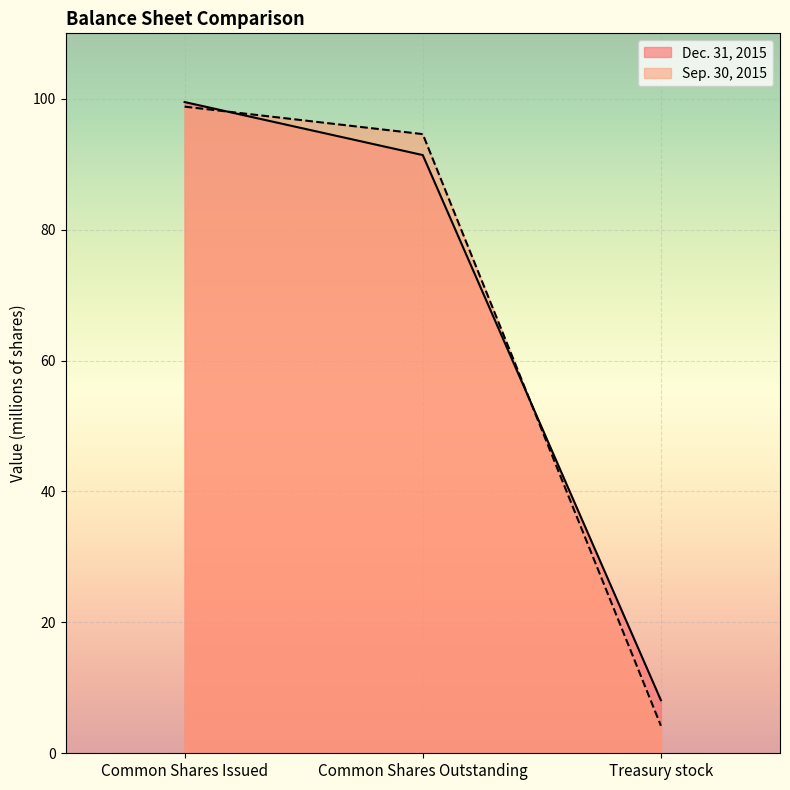

Between Treasury stock and Common Shares Outstanding, which is larger?

Common Shares Outstanding